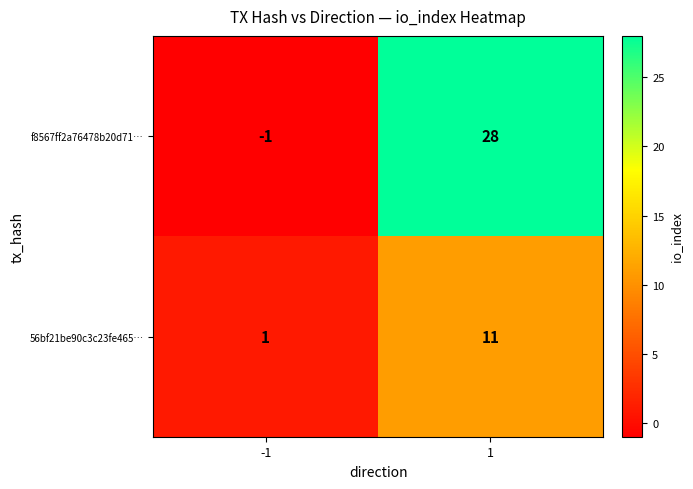

Between -1 and 1, which series saw the biggest shift?

f8567ff2a76478b20d71…